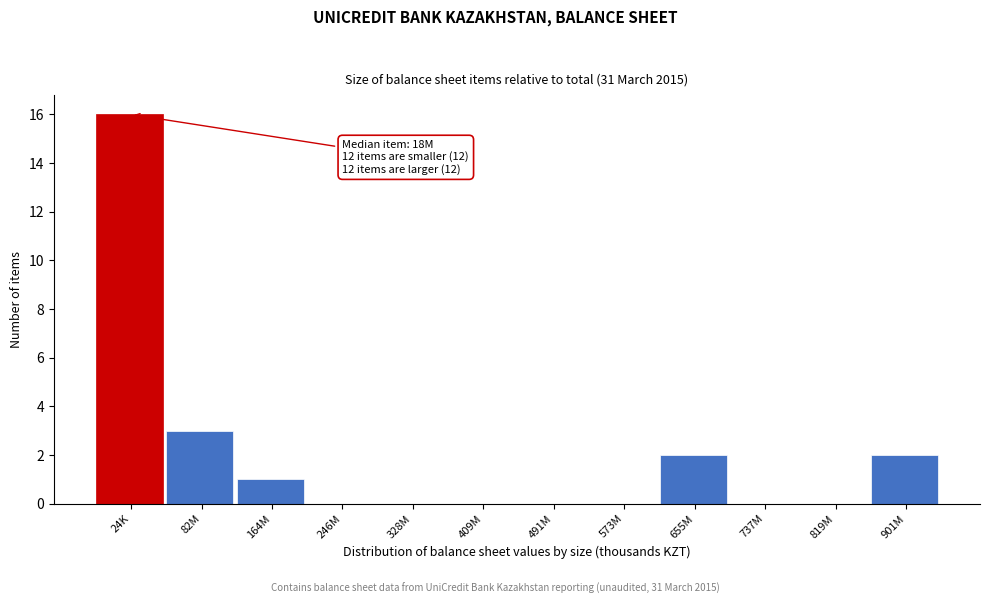

At which label is the value closest to 8?

82M